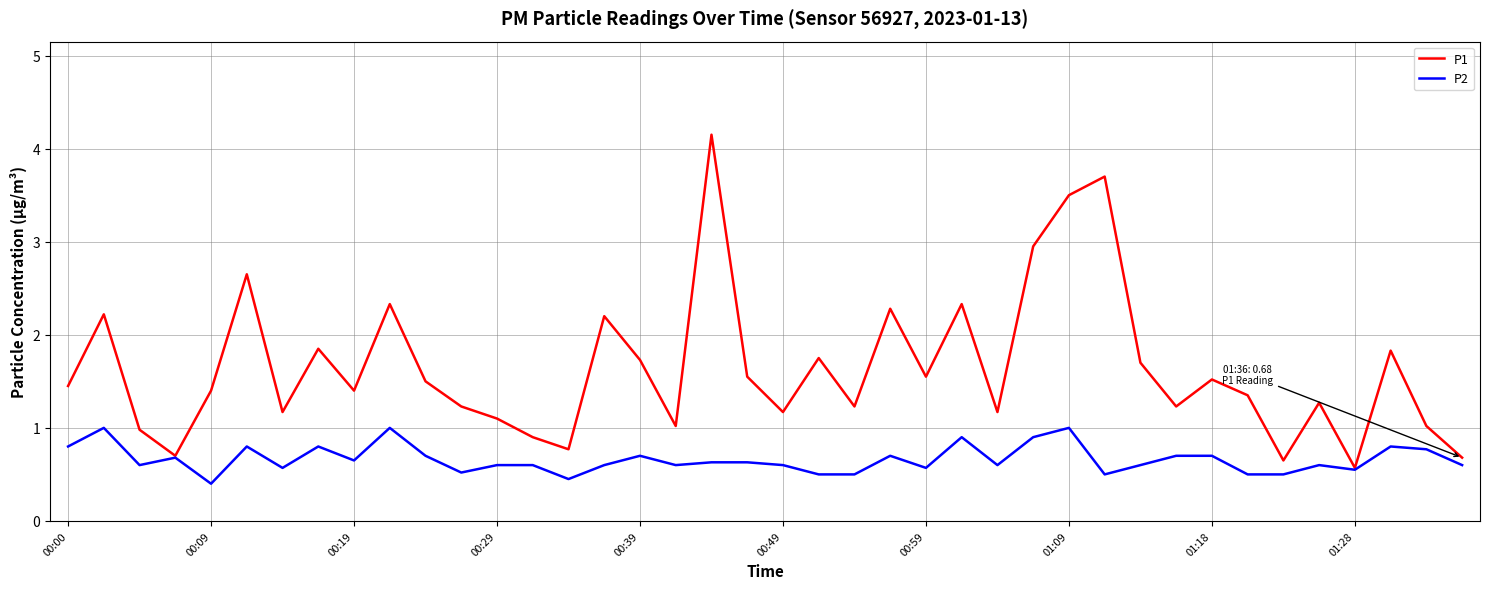

Rank the series by their maximum value, from lowest to highest.

P2, P1